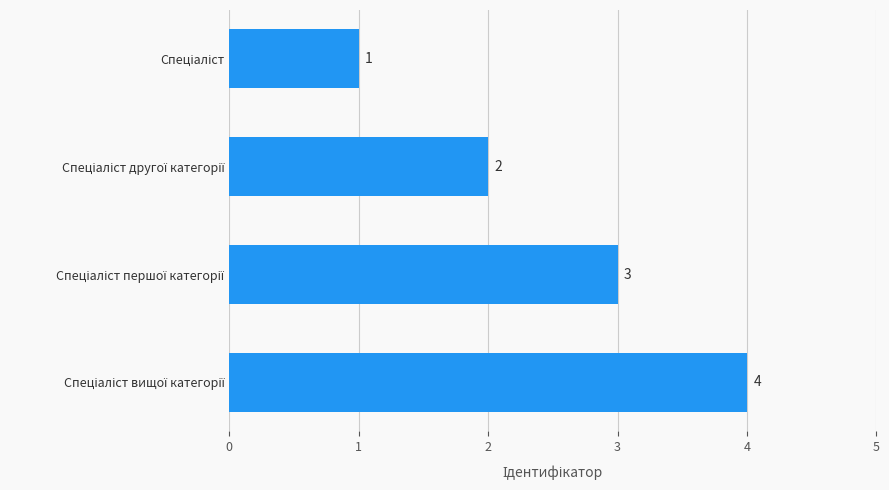

What is the value of the 2nd bar from the top?

2